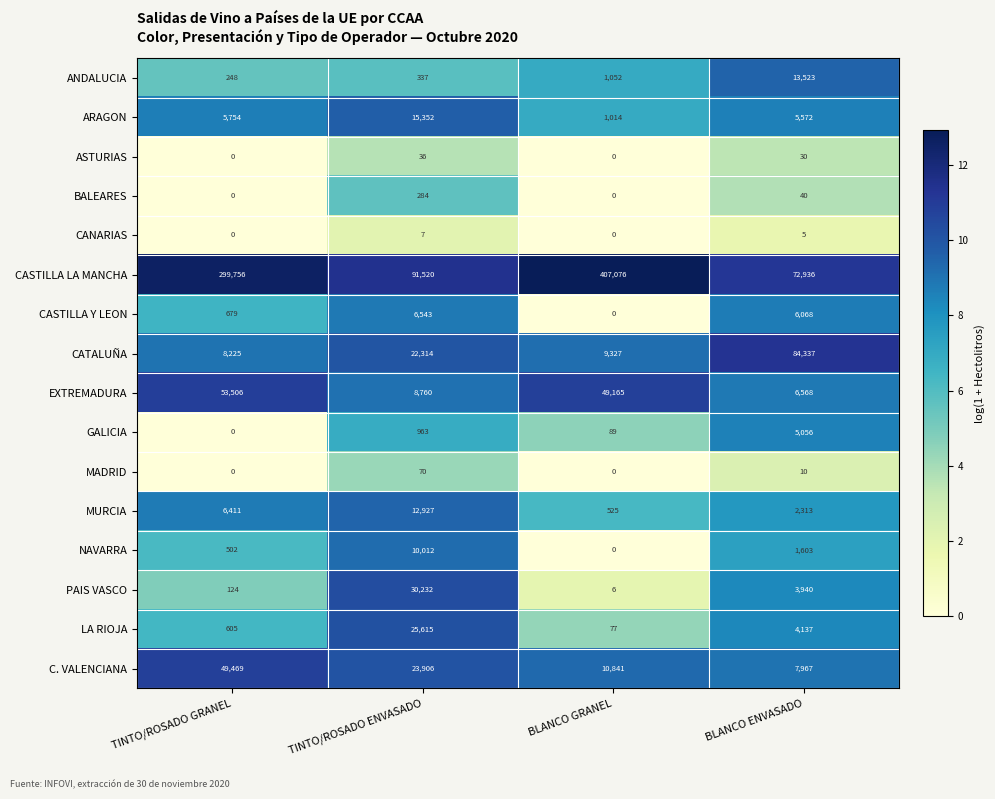

True or false: PAIS VASCO has a value of 65 at TINTO/ROSADO GRANEL.

False